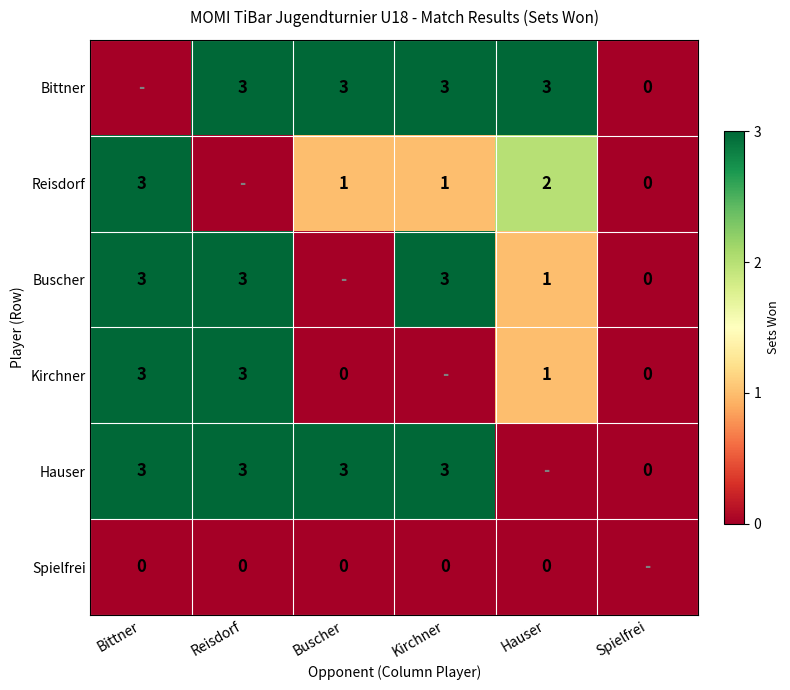

True or false: Reisdorf has a value of 0 at Buscher.

False